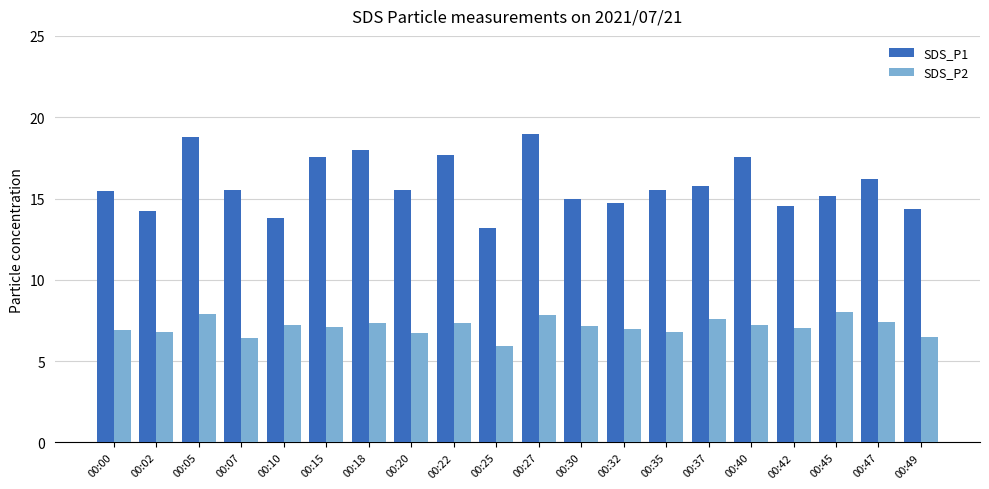

At which label does SDS_P1 reach its minimum?

00:25